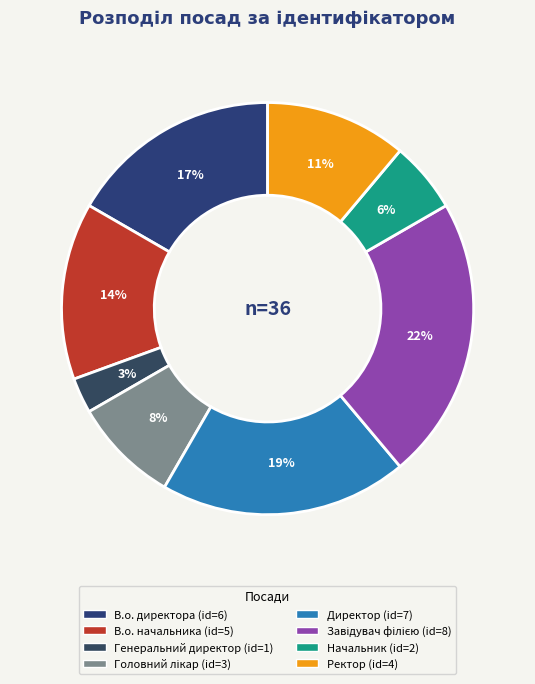

Is there any slice that represents more than half of the pie?

No